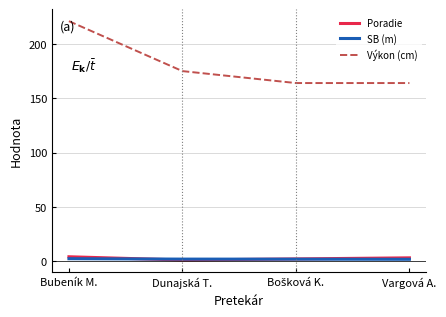

Where is Výkon (cm) nearest to the value 192?

Dunajská T.